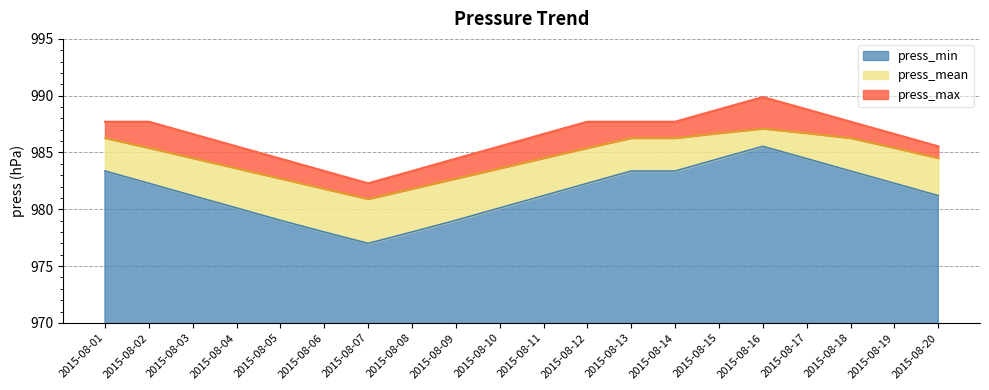

How many series are shown in this chart?

3